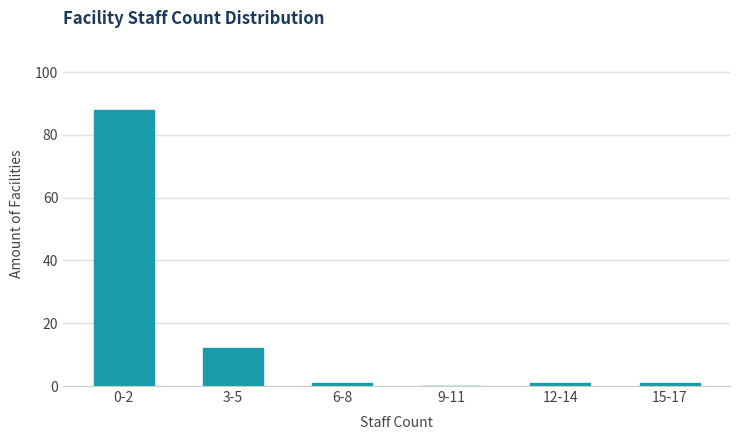

Reading left to right, list all the values displayed in this chart.

0-2=88	3-5=12	6-8=1	9-11=0	12-14=1	15-17=1